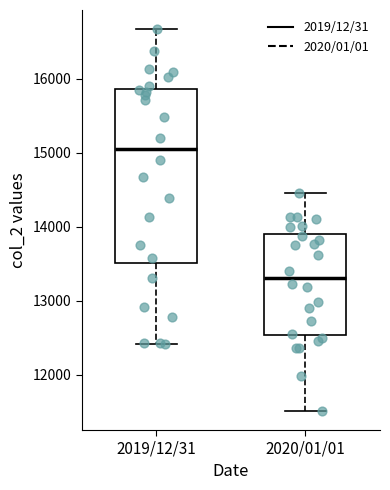

Which box's median line is the highest?

2019/12/31